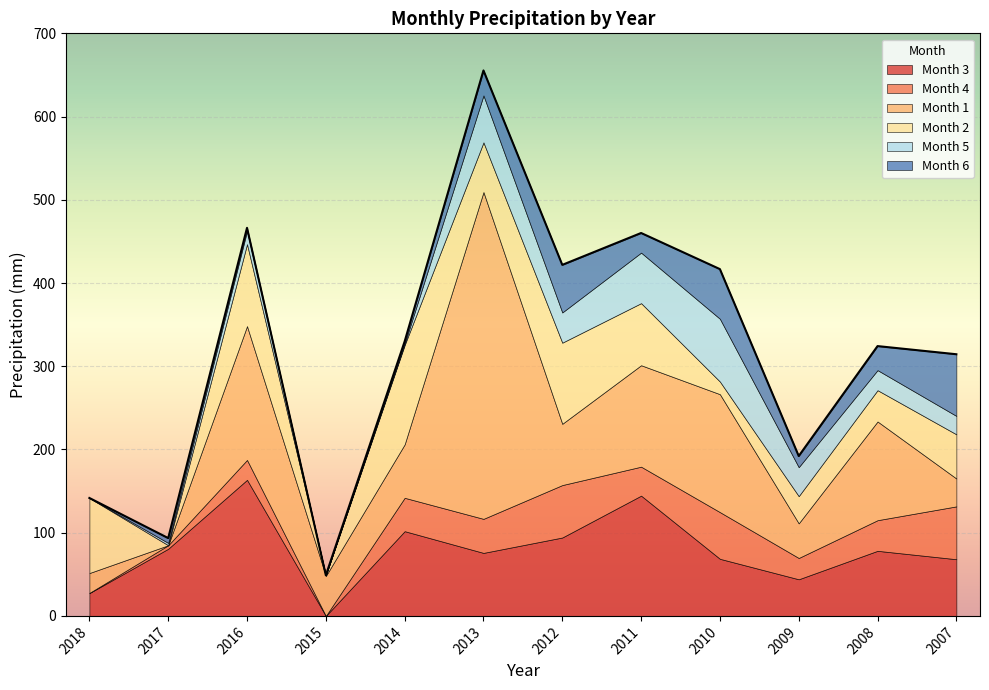

Which series has the largest total across all categories?

Month 1